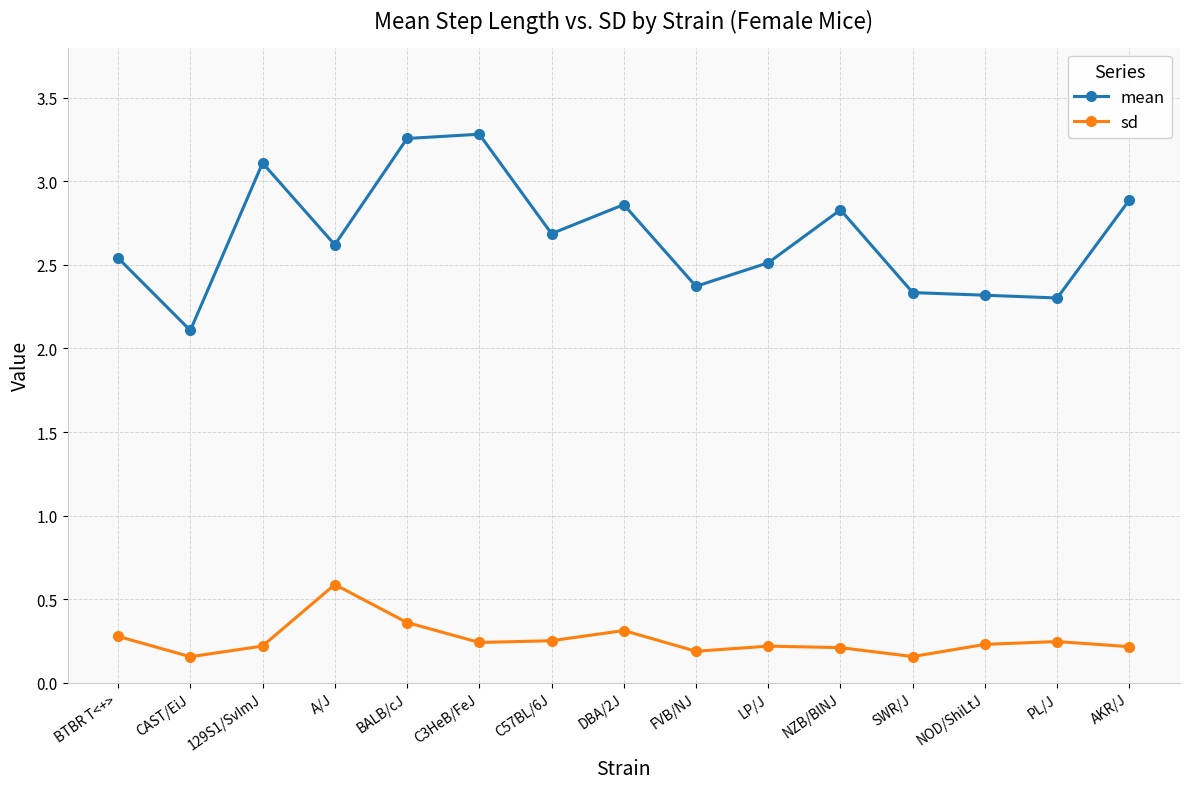

True or false: mean and sd cross at least once.

False